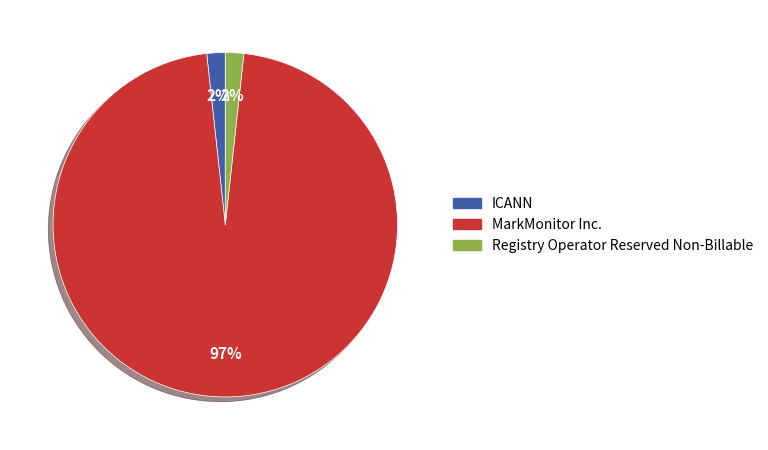

To the nearest percent, what percentage of the pie is ICANN?

2%